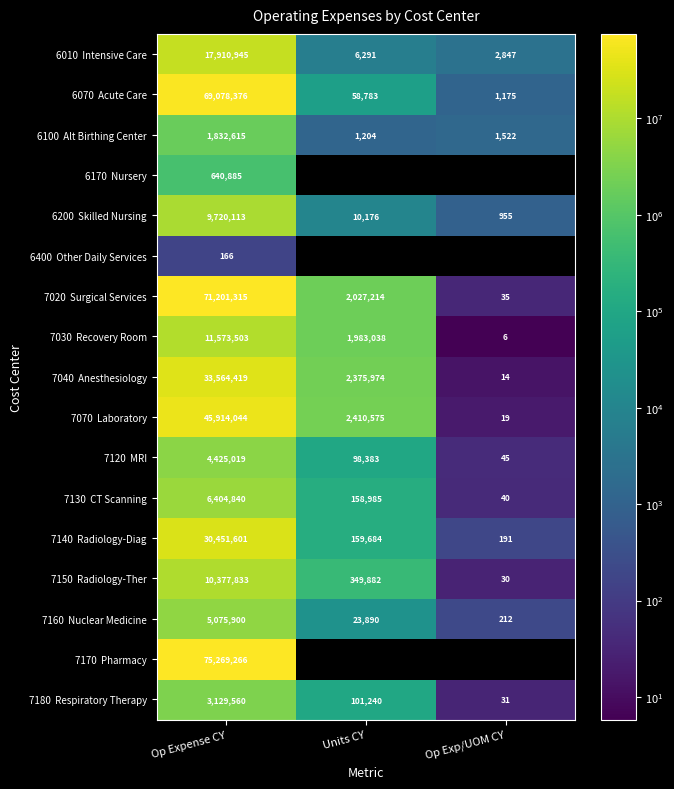

The value of 6010 Intensive Care at Units CY is 1750.8. True or false?

False